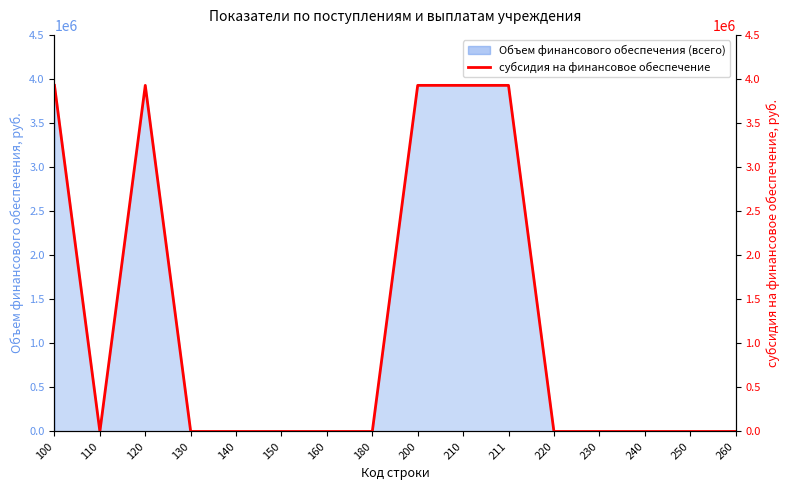

The value at 230 is 0. True or false?

True